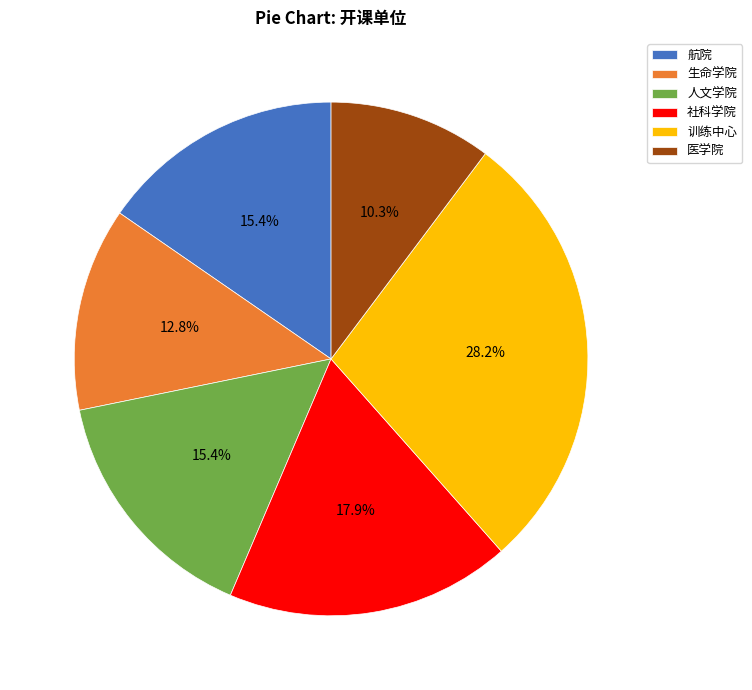

What percentage is the 医学院 slice, to the nearest percent?

10%